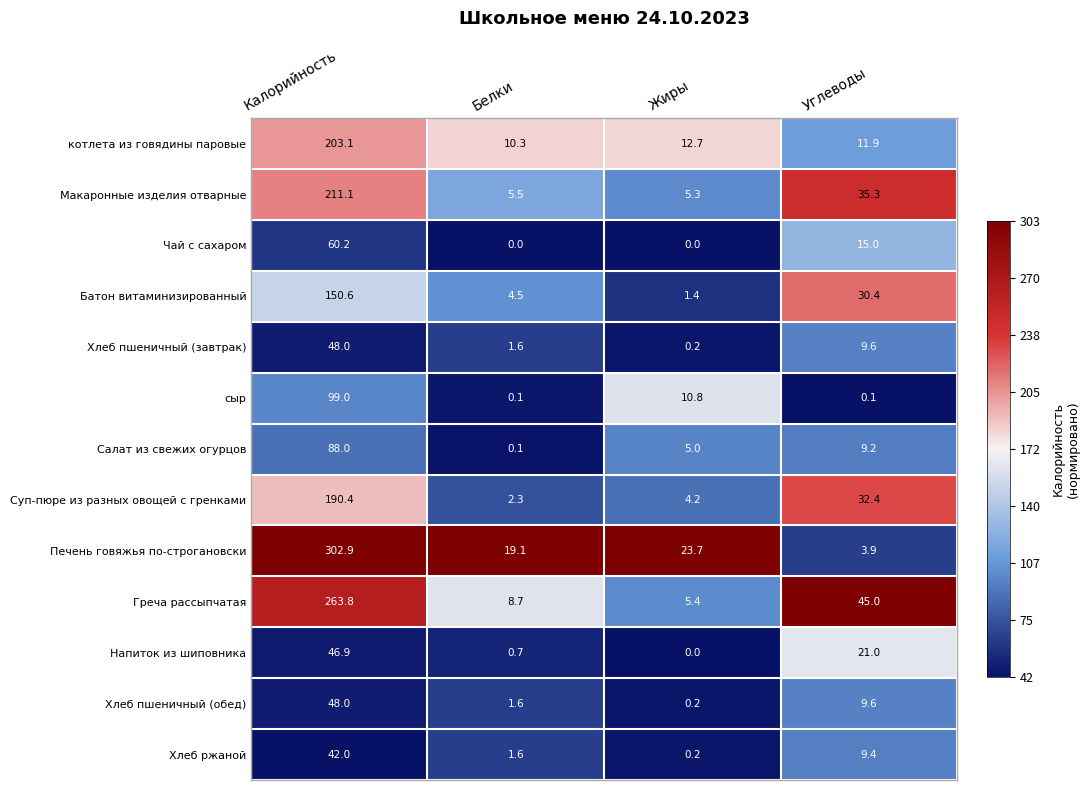

At which category is the sum across all series the highest?

Калорийность